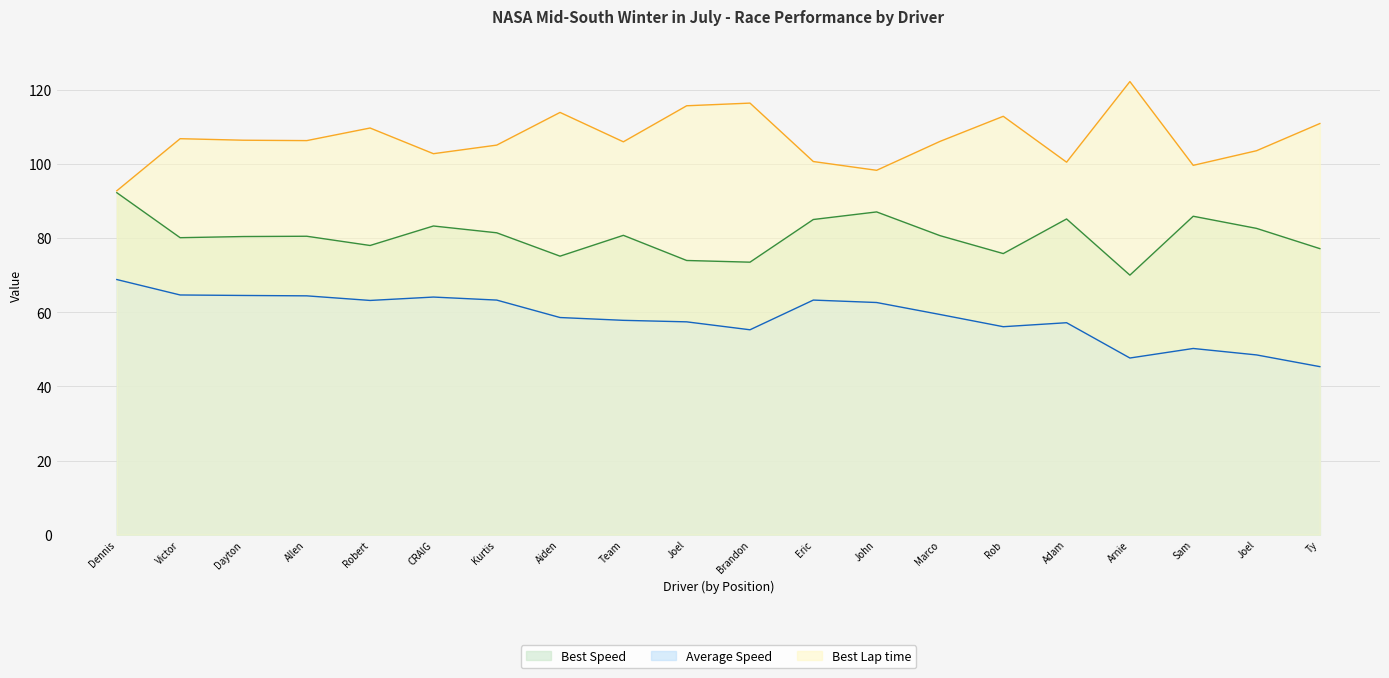

The value of Average Speed at Robert is 63.2. True or false?

True